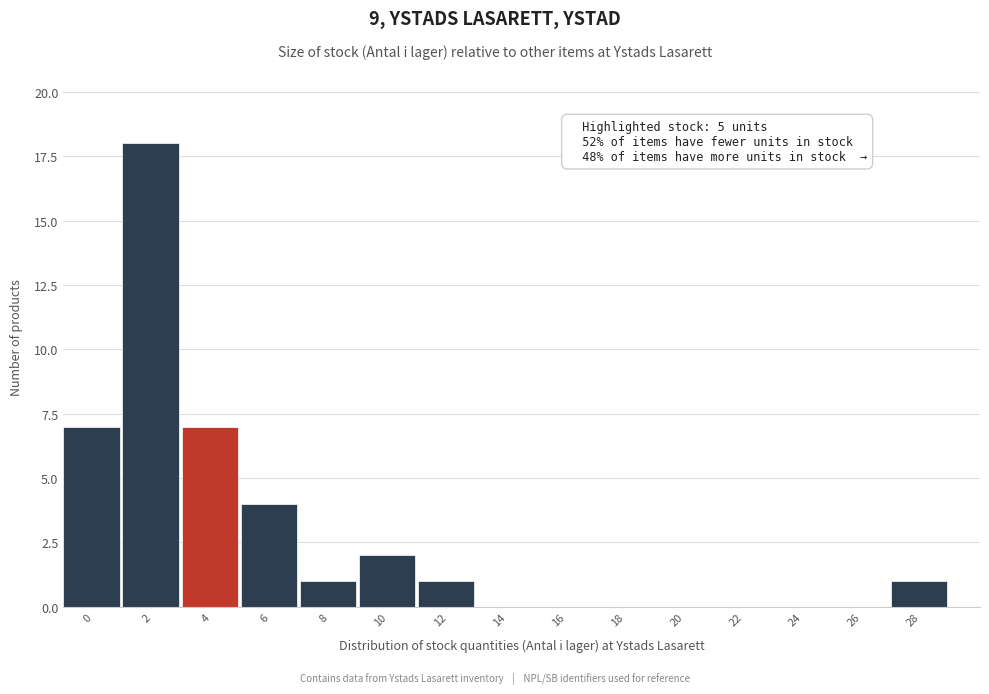

What is the maximum value shown in the chart?

18